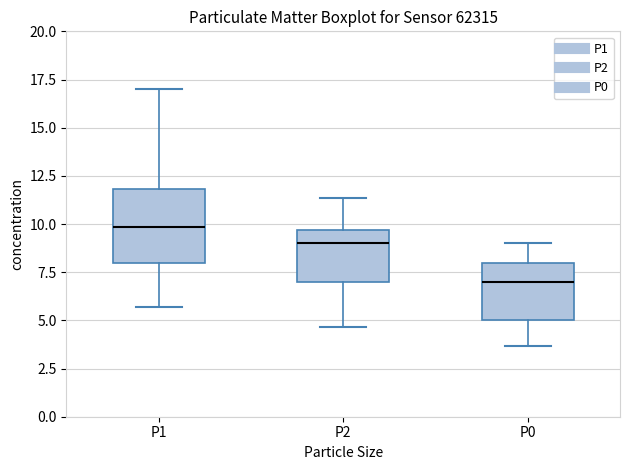

Where does the upper whisker of the box for P0 end on the y-axis? The values are not printed on the chart, so give them approximately, as read against the axis.

9.0